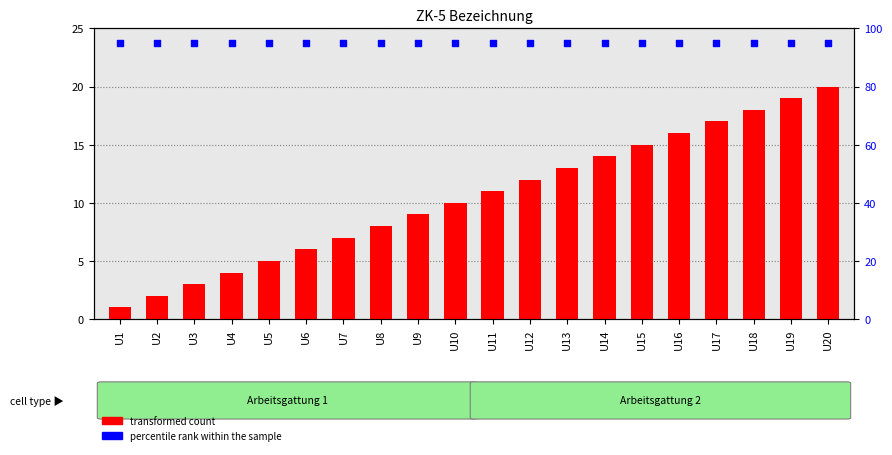

At how many categories does at least one series exceed 40?

20